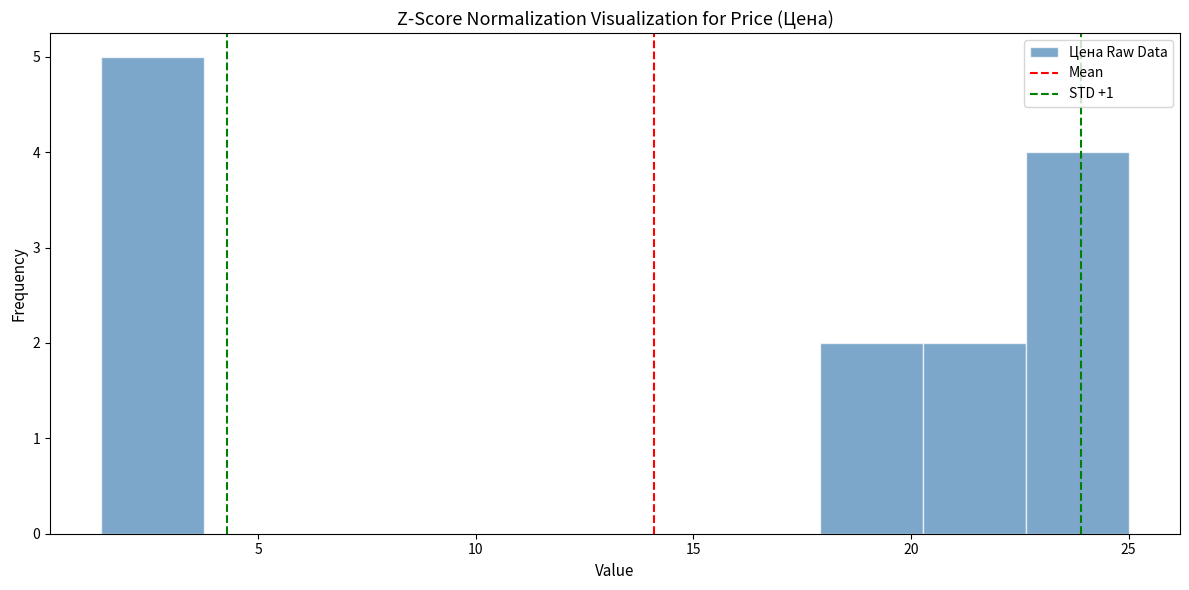

Reading left to right, list every bar in this chart as the range it spans on the x-axis followed by its height. Neither the bar edges nor the heights are printed on the chart, so give them approximately, as read against the axes.

1.5 to 4.0: 5
4.0 to 6.0: 0
6.0 to 8.5: 0
8.5 to 11.0: 0
11.0 to 13.0: 0
13.0 to 15.5: 0
15.5 to 18.0: 0
18.0 to 20.5: 2
20.5 to 22.5: 2
22.5 to 25.0: 4